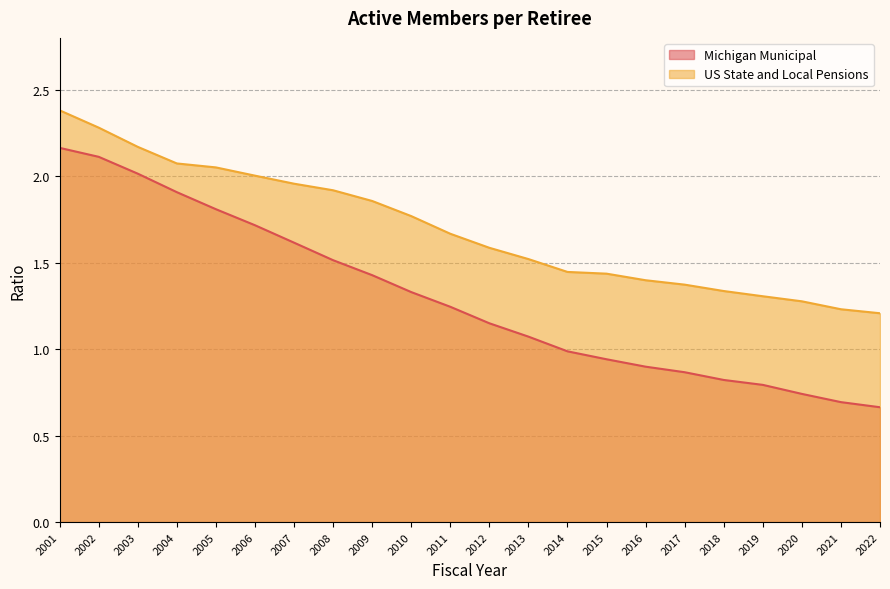

What is the difference between the maximum and minimum values in the US State and Local Pensions series?

1.2